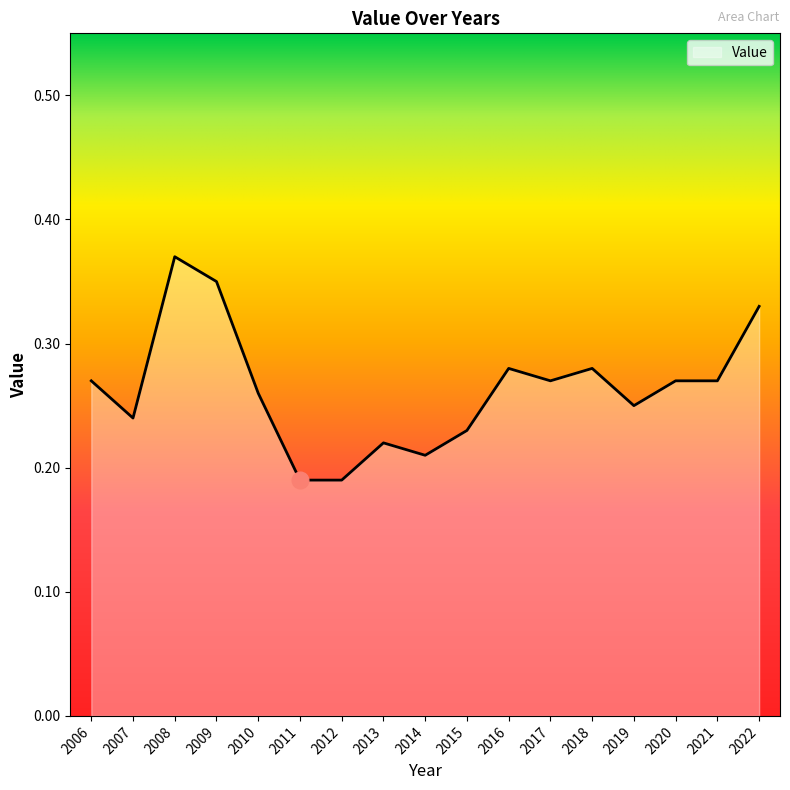

How many series are shown in this chart?

1